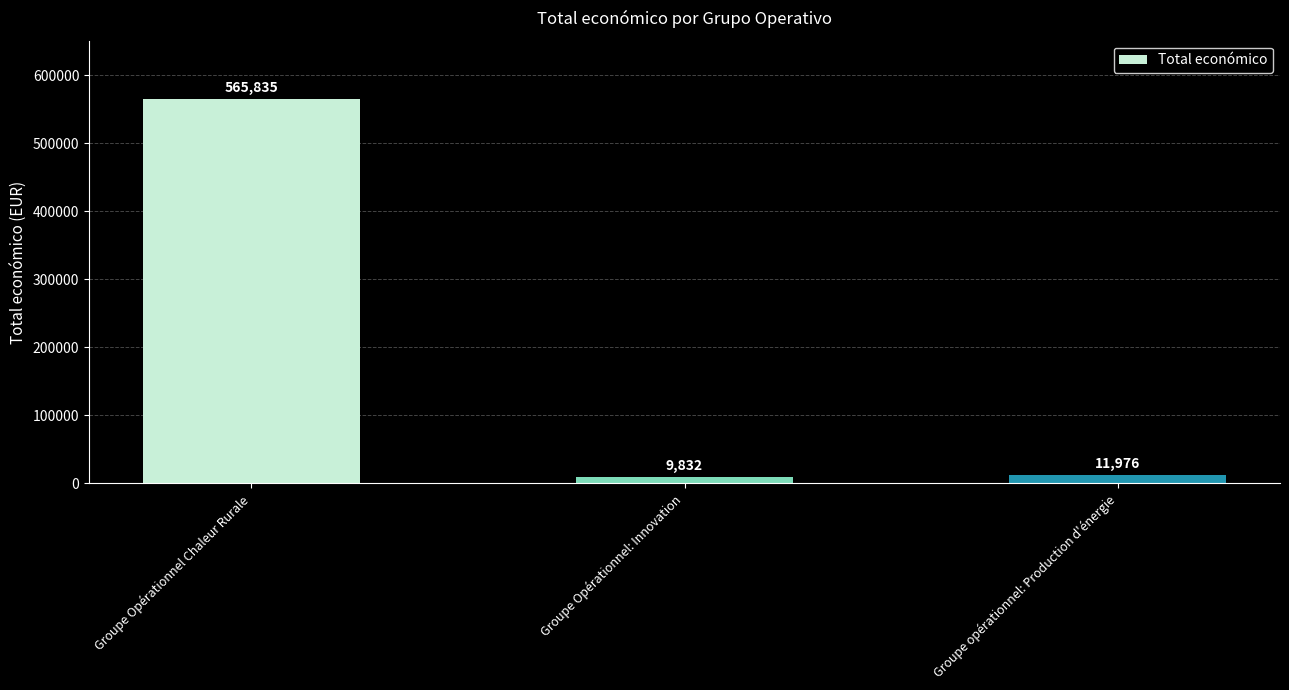

Reading left to right, list all the values displayed in this chart.

Groupe Opérationnel Chaleur Rurale=565835	Groupe Opérationnel: Innovation=9832	Groupe opérationnel: Production d'énergie=11976